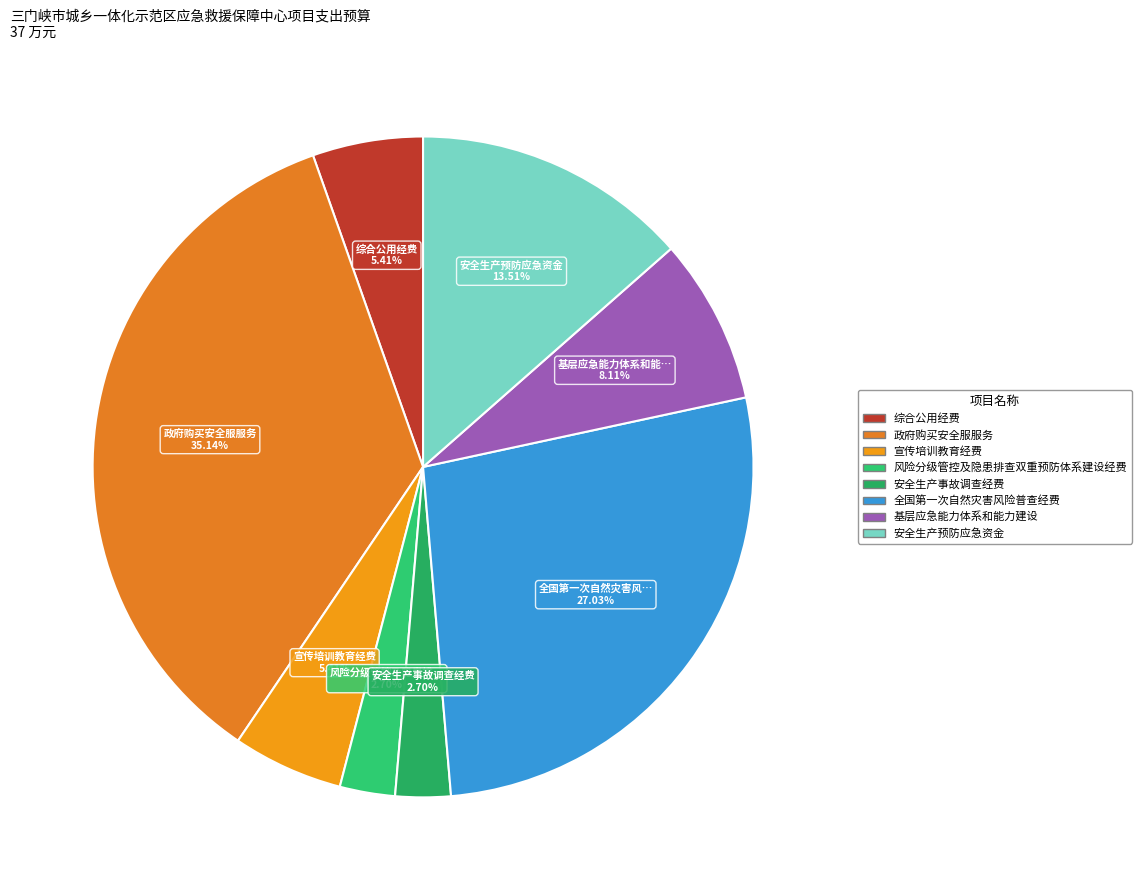

To the nearest percent, what percentage of the pie is 安全生产预防应急资金?

14%